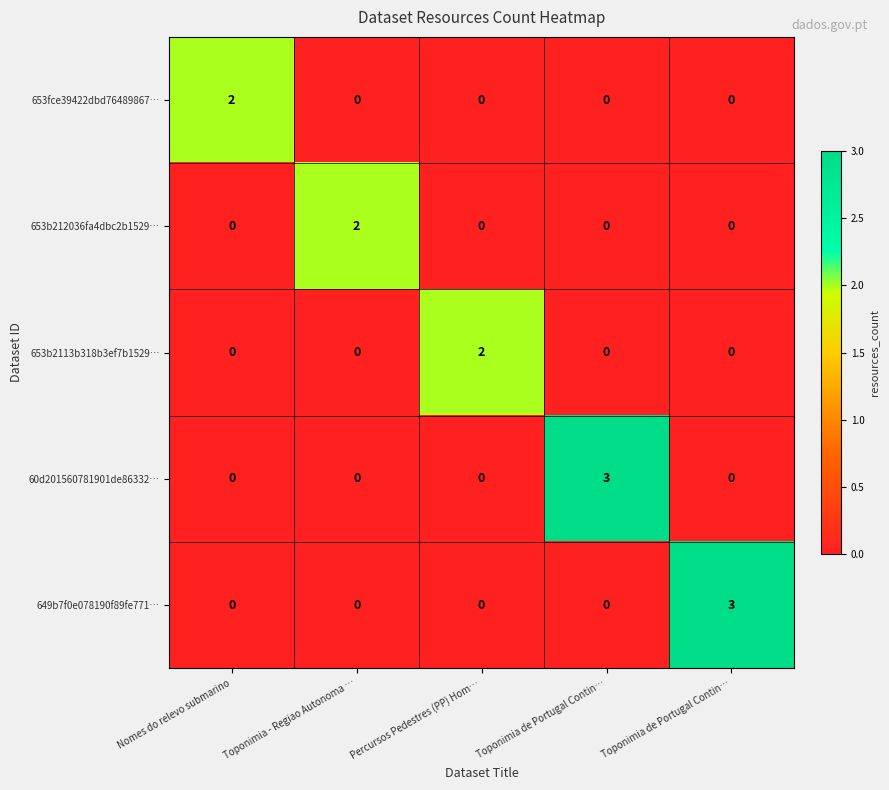

Between Toponimia - Regiao Autonoma … and Toponimia de Portugal Contin…, which is larger?

Toponimia - Regiao Autonoma …